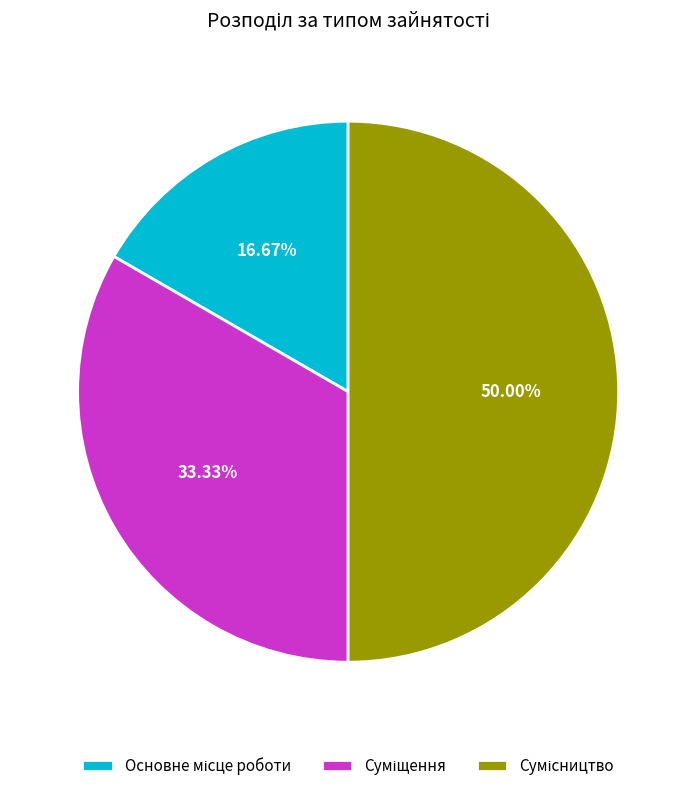

To the nearest percent, what is the average slice percentage?

33%